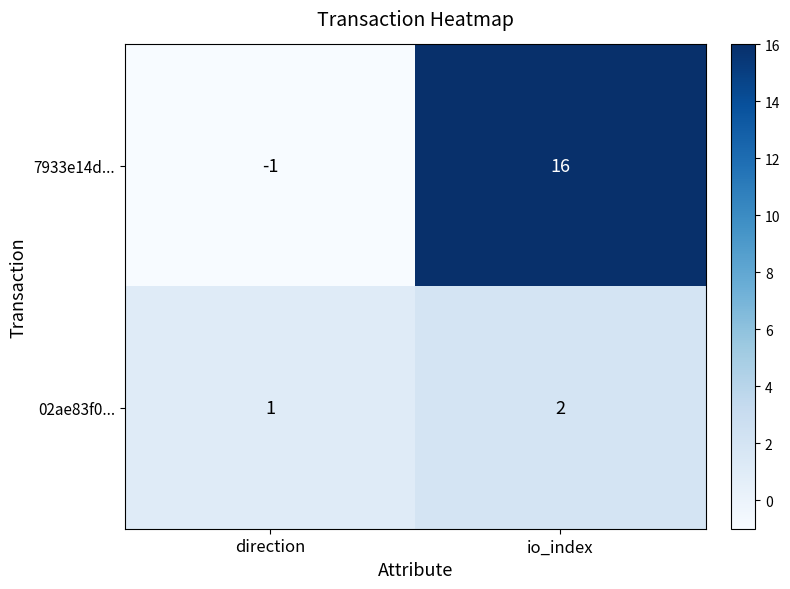

Which series changed the most between direction and io_index?

7933e14d...